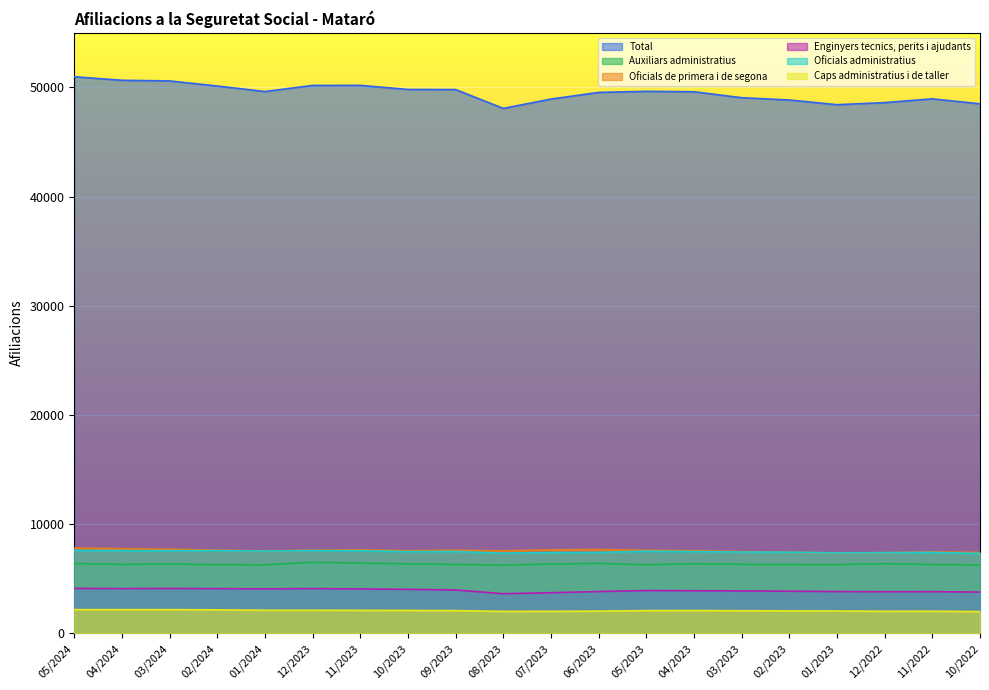

What is the spread (max minus min) of values at 08/2023?

46060